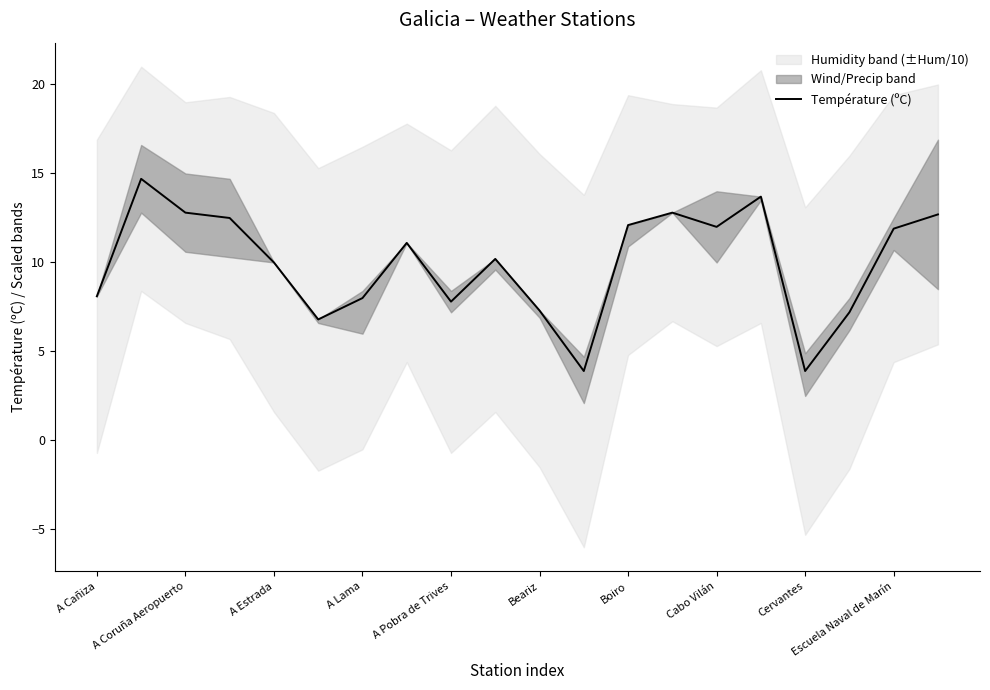

True or false: Température (ºC) has a value of 7.8 at A Pobra de Trives.

True